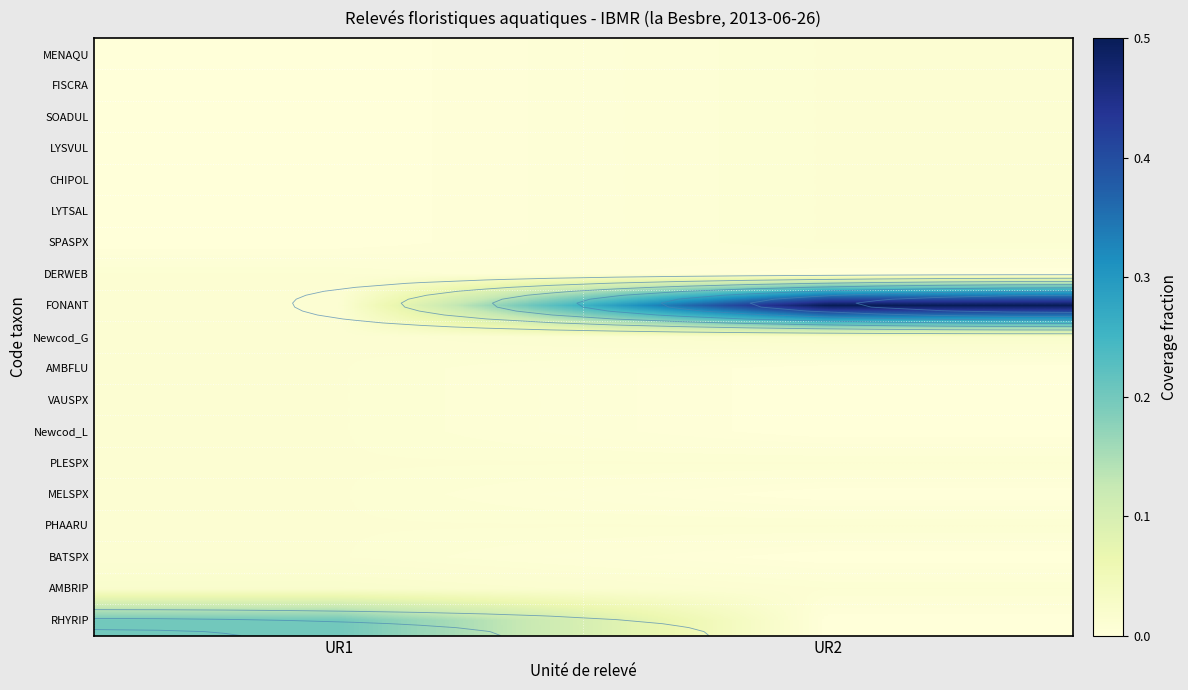

What is the total value across all series at UR2?

0.6